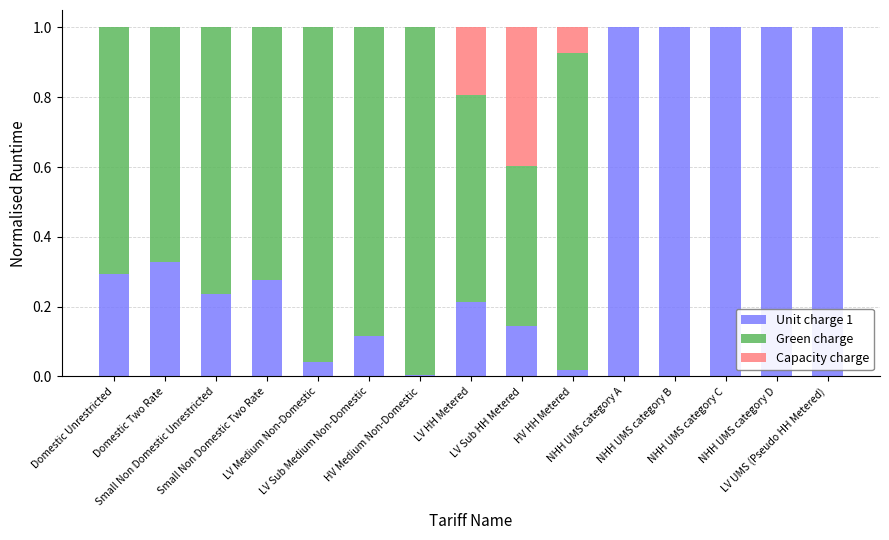

What is the sum of all Unit charge 1 values?

6.7